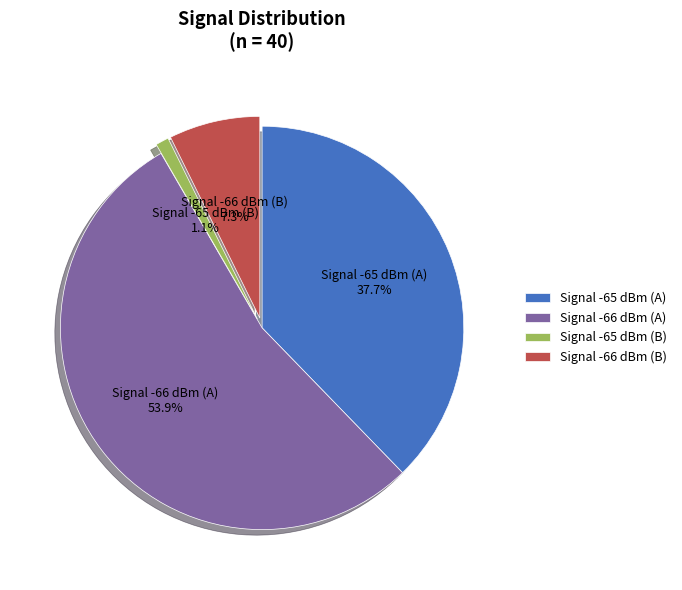

Rank the categories by value from highest to lowest.

Signal -66 dBm (A), Signal -65 dBm (A), Signal -66 dBm (B), Signal -65 dBm (B)